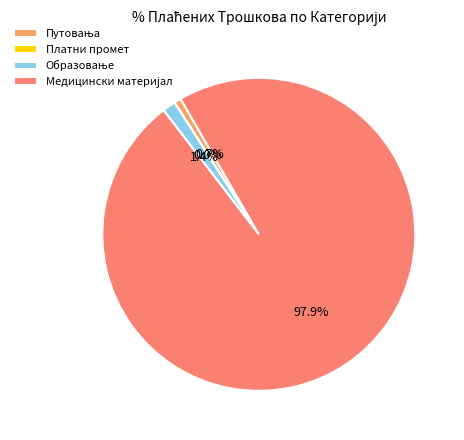

Does any single category account for the majority?

Yes